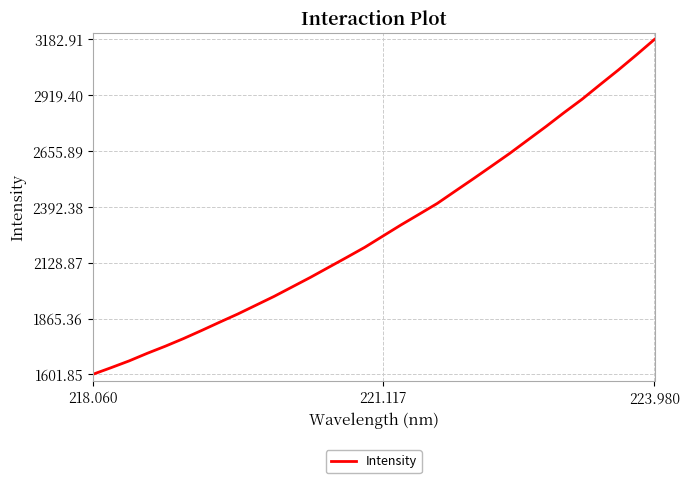

What is the greatest value displayed?

3182.9